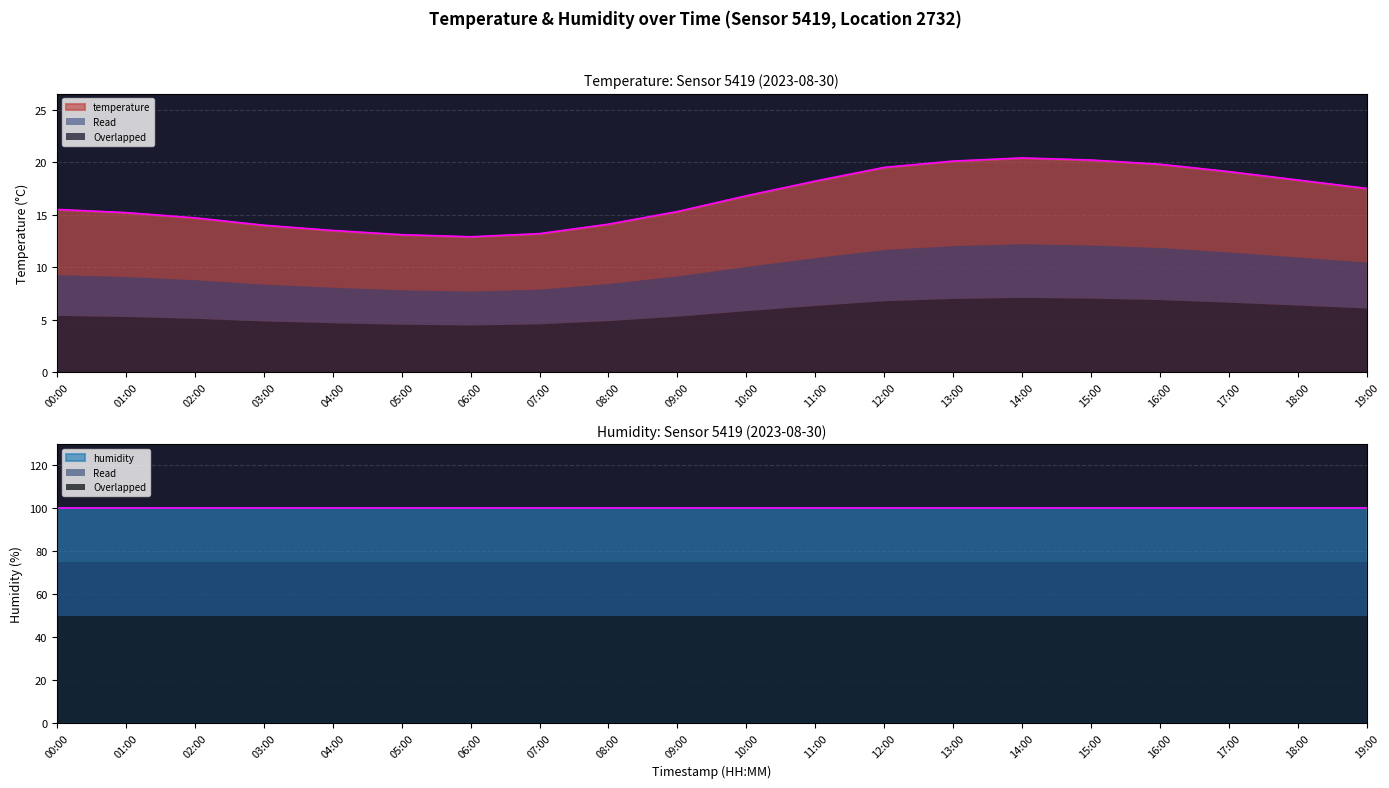

At which label does temperature first exceed 16?

10:00